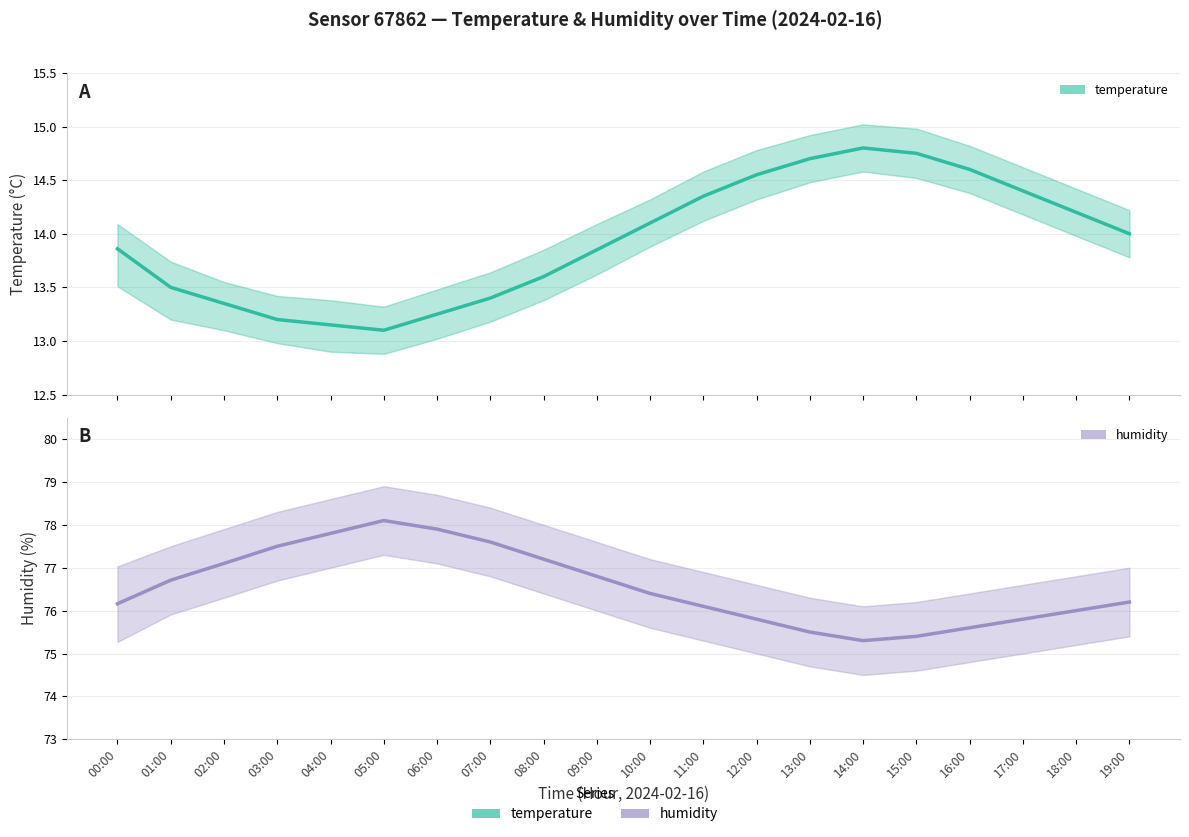

Rank the series at 10:00 from lowest to highest value.

temperature, humidity